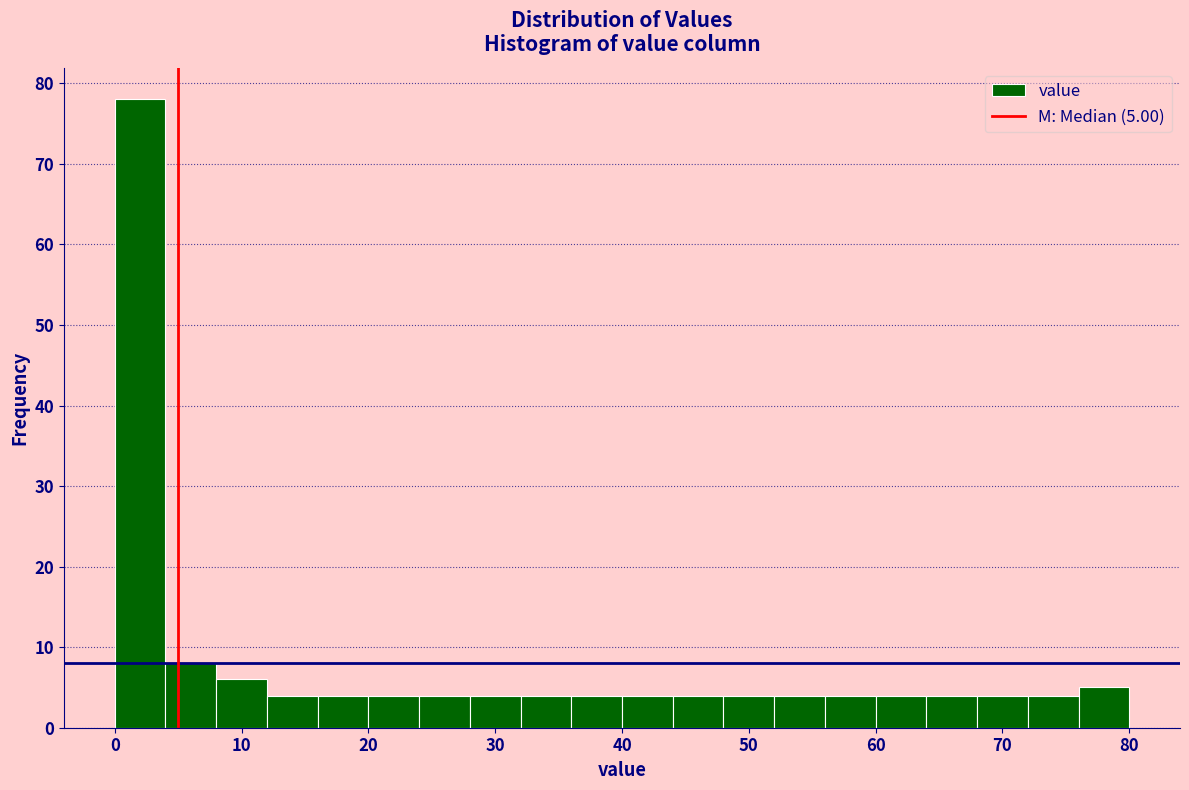

Over which range of the x-axis is the bar tallest?

0 to 4